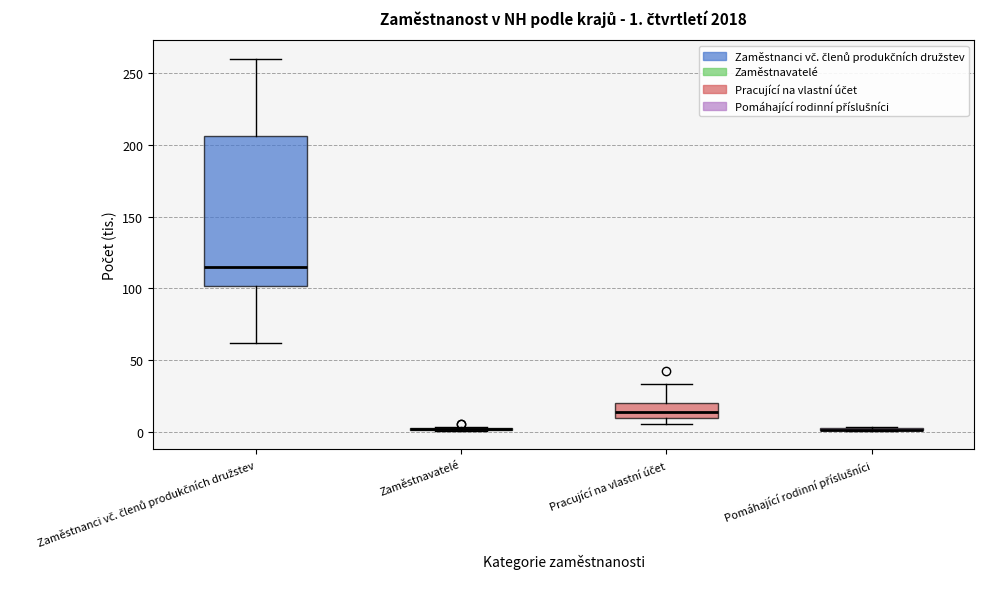

Comparing the boxes themselves (not the whiskers), which one is the tallest?

Zaměstnanci vč. členů produkčních družstev